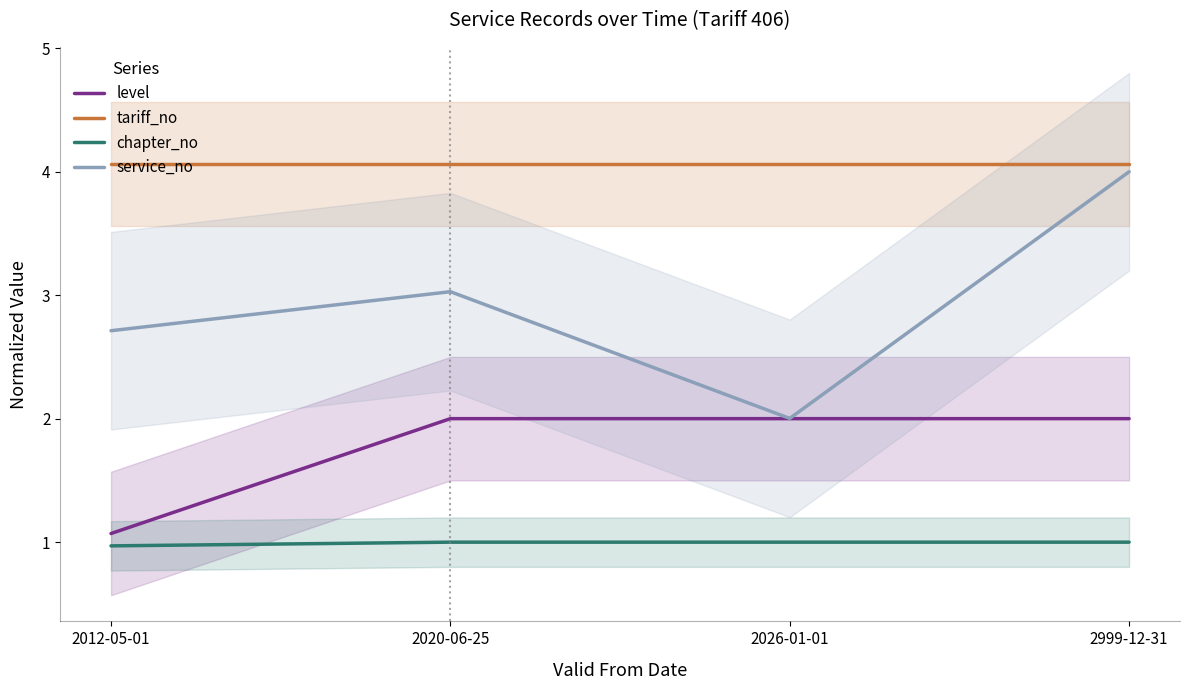

The service_no series shows 0.8 at 2026-01-01. True or false?

False